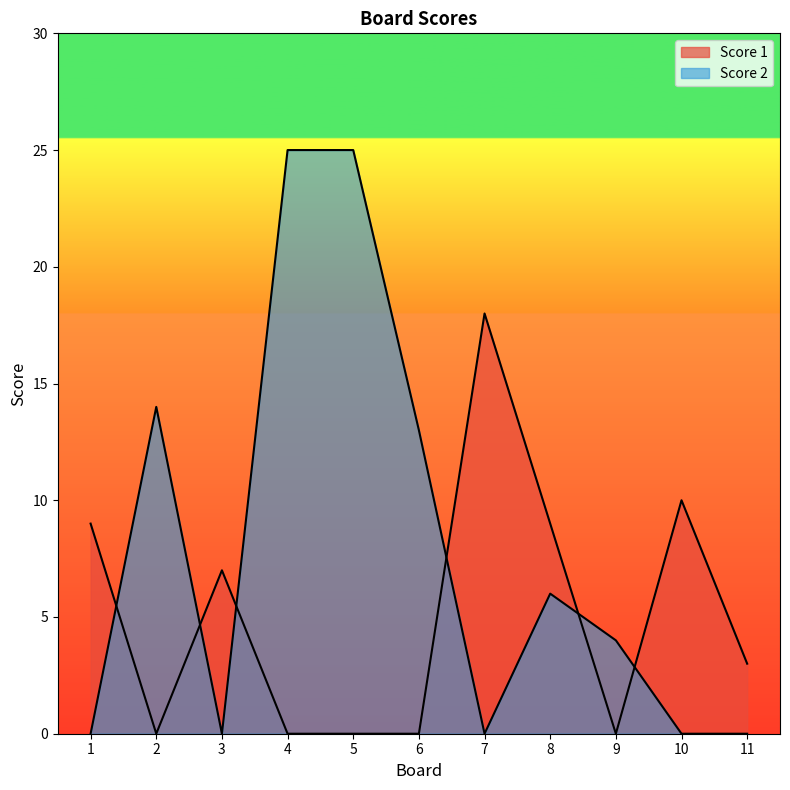

List the series in order of their peak value, lowest first.

Score 1, Score 2